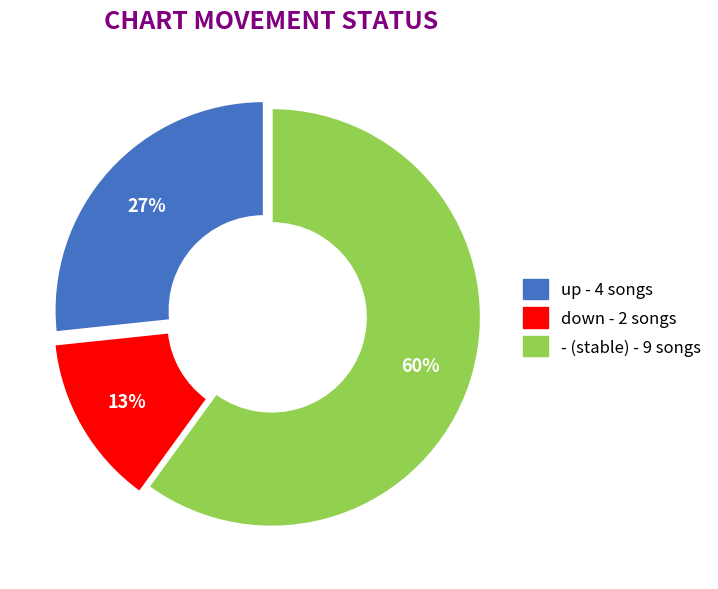

What is the largest slice in the pie chart?

-